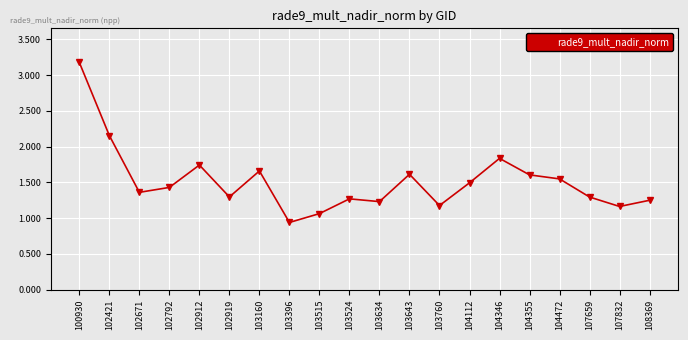

What is the sum of all values?

30.3